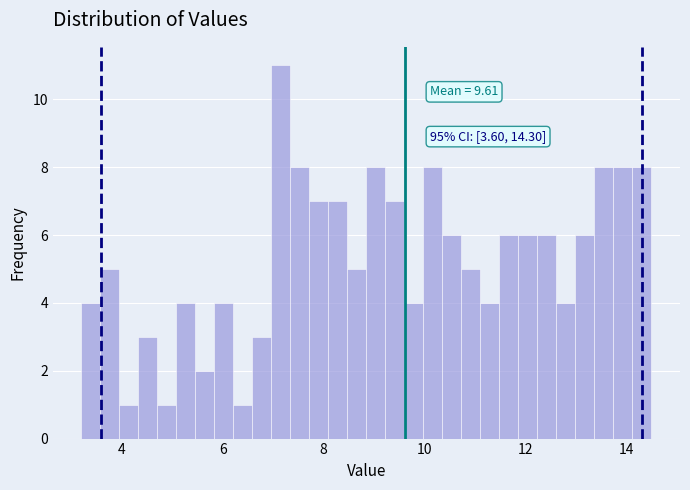

Around what value on the x-axis is the tallest bar? Give the approximate position of its centre, as read against the axis.

7.2